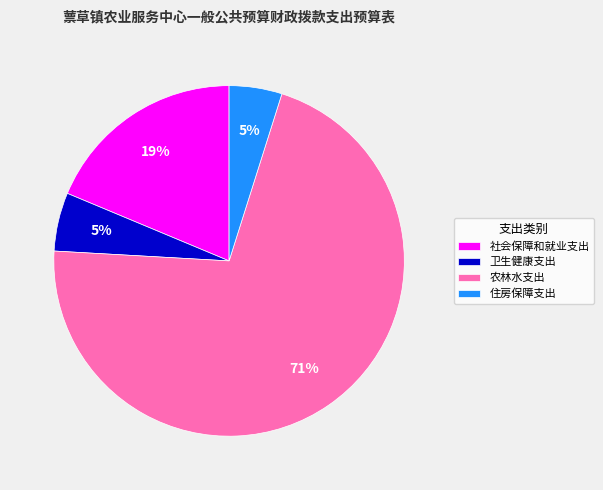

What is the largest slice in the pie chart?

农林水支出